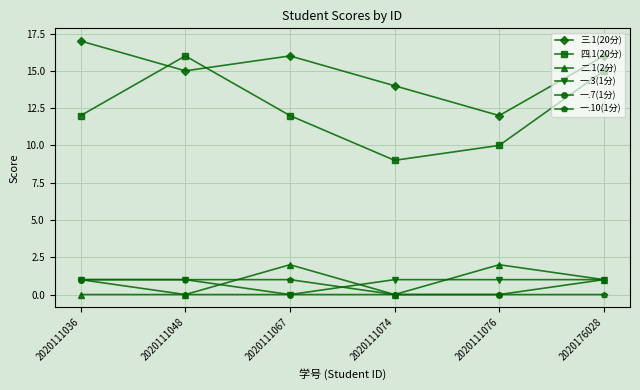

True or false: 四.1(20分) has a value of 9 at 2020111074.

True